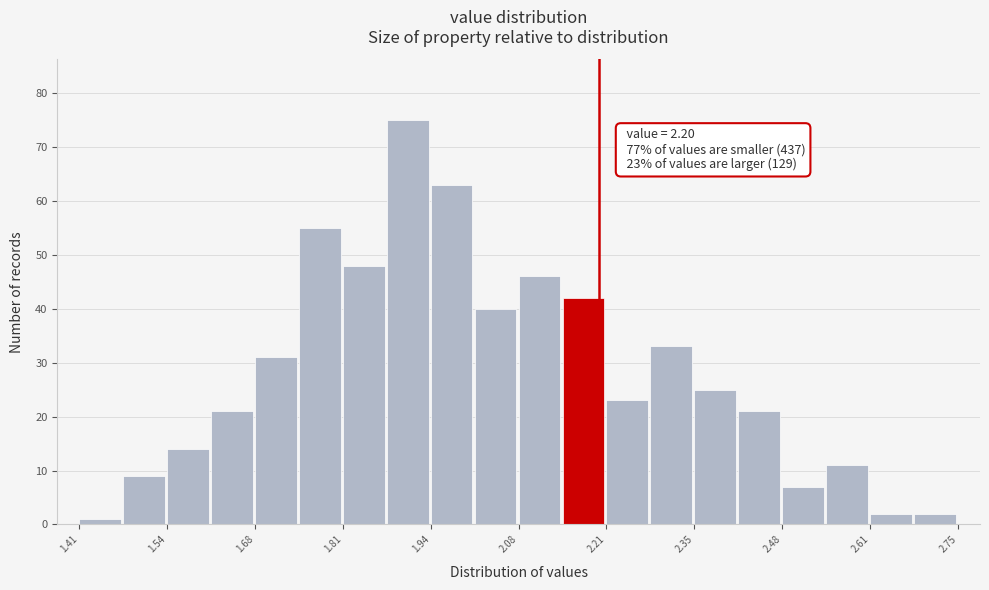

Read against the x-axis, roughly where is the centre of the tallest bar?

1.90